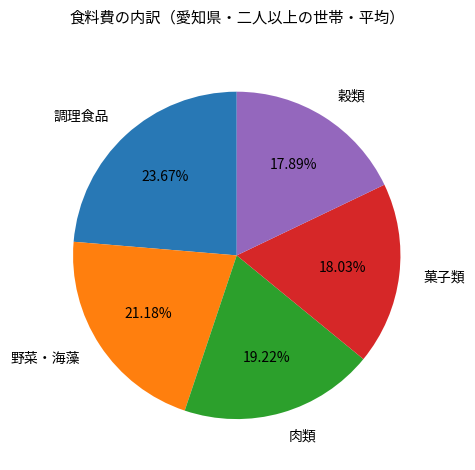

To the nearest percent, what portion does 調理食品 represent?

24%